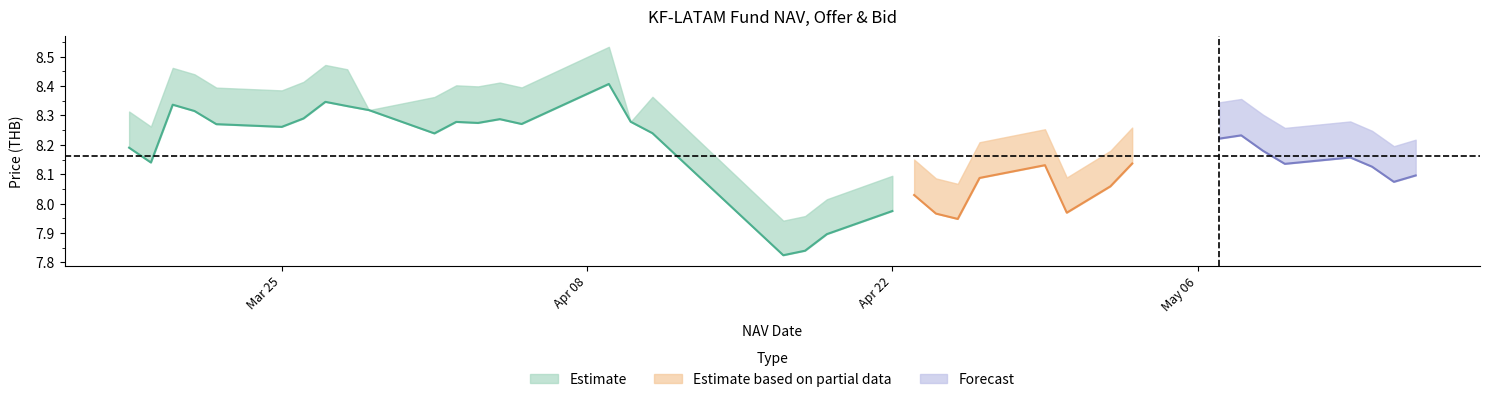

What is the spread (max minus min) of values at 29?

0.1